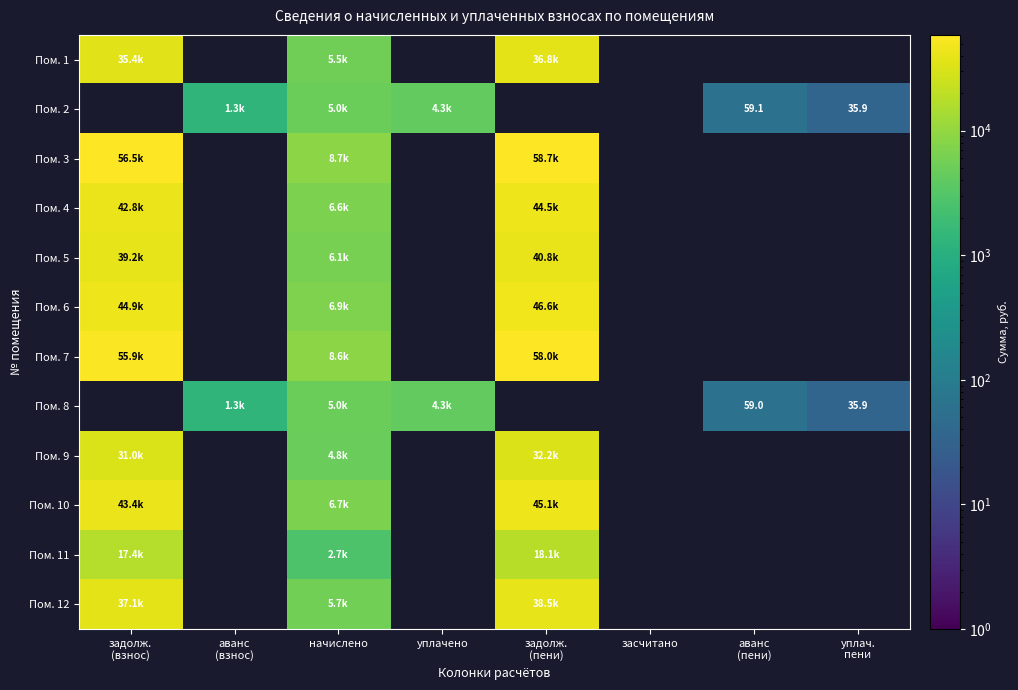

How many categories are shown in the chart?

8